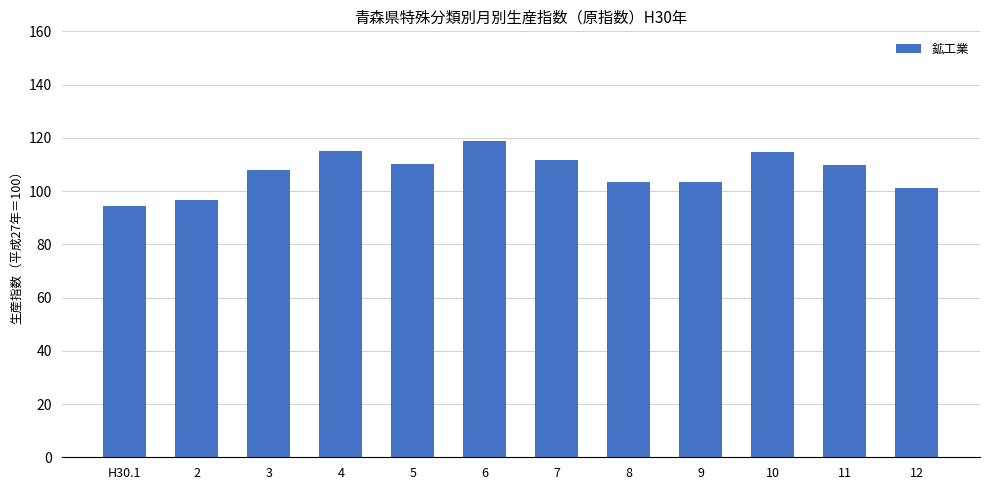

At which label does the data first exceed 109?

4